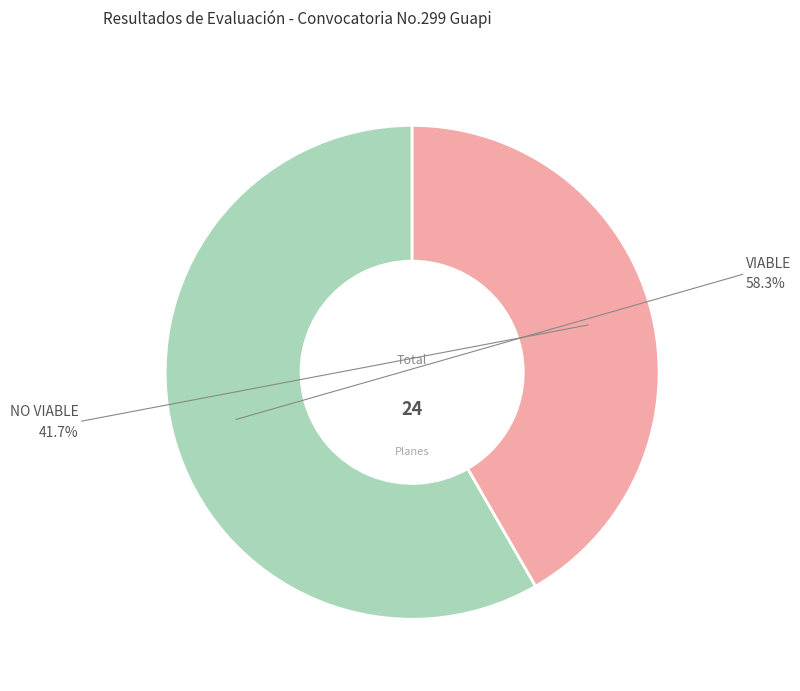

Does any single category account for the majority?

Yes